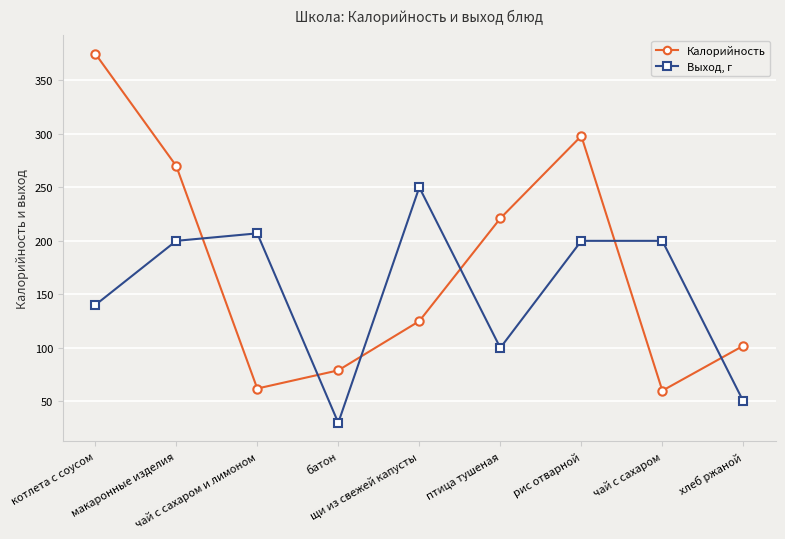

What is the total value across all series at батон?

109